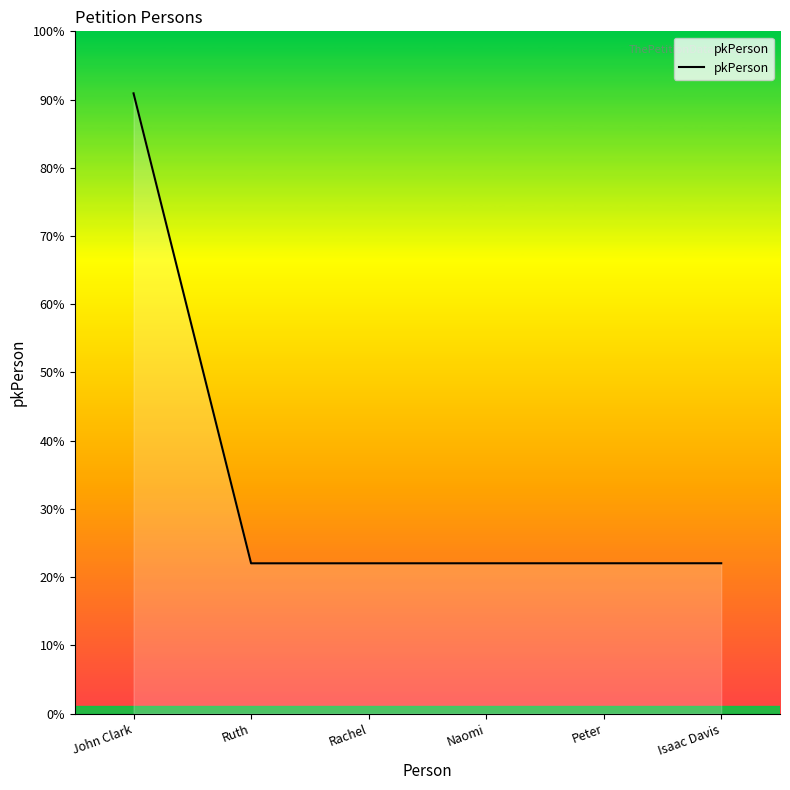

What is the label of the 2nd point from the left?

Ruth